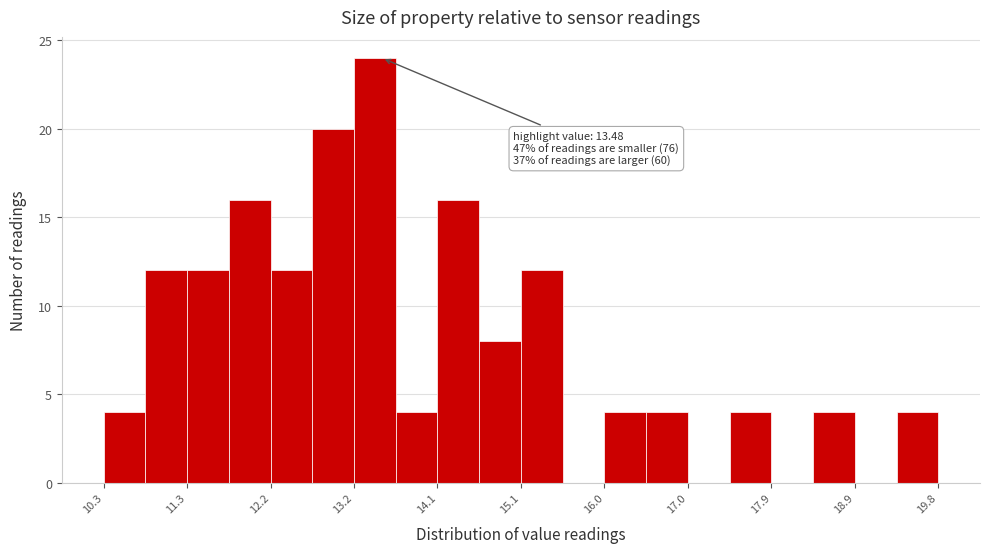

Over which range of the x-axis is the bar tallest?

13.2 to 13.6